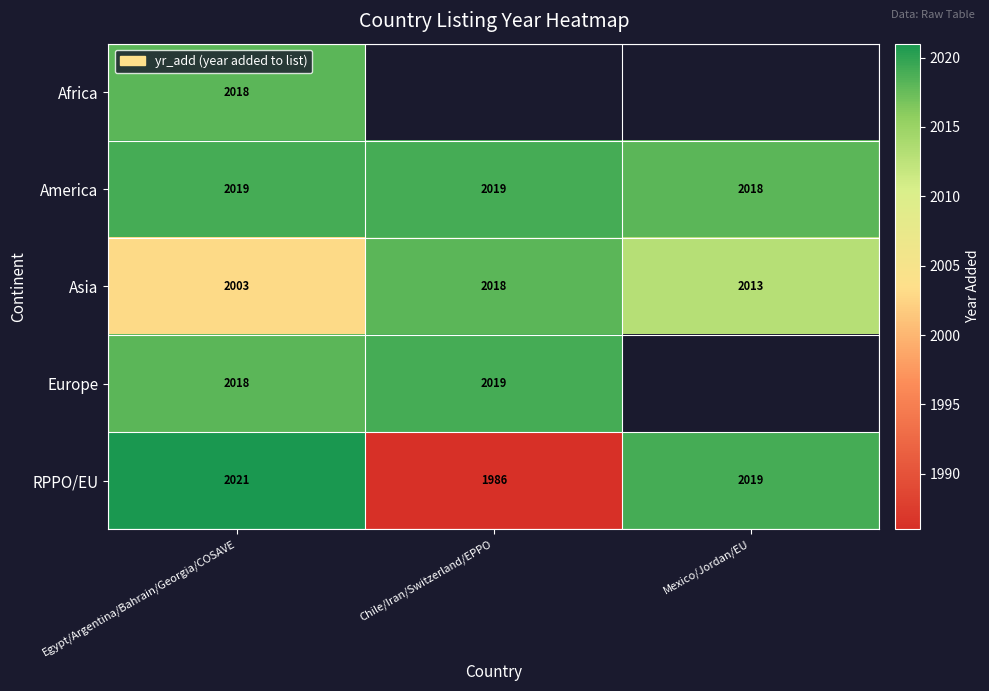

True or false: RPPO/EU has a value of 2021 at Egypt/Argentina/Bahrain/Georgia/COSAVE.

True